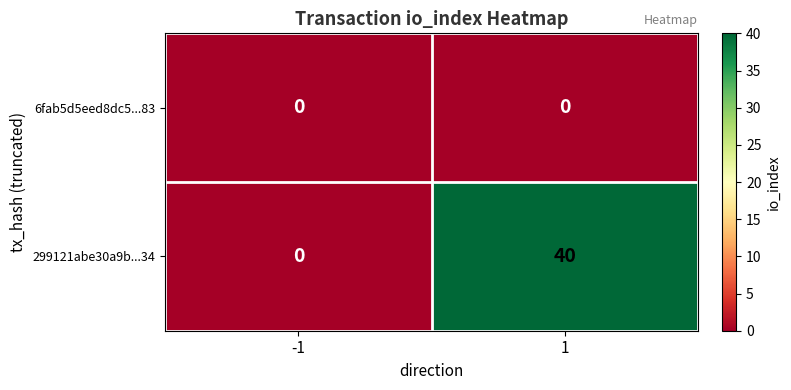

At which category does the chart reach its peak across all series?

1